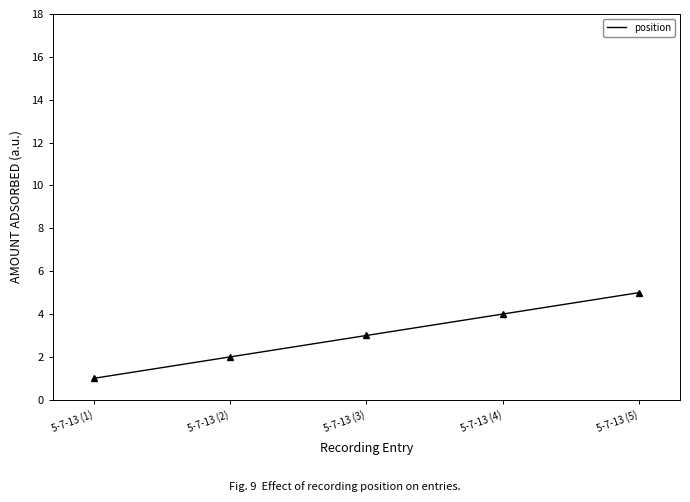

What is the smallest value displayed?

1